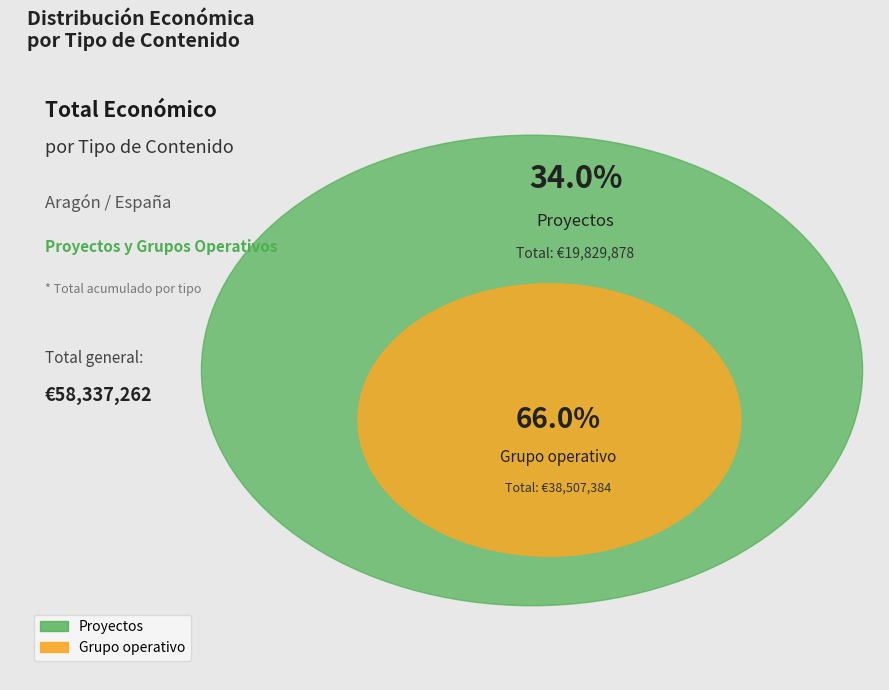

Which has a higher value, Grupo operativo or Grupo operativo?

Grupo operativo